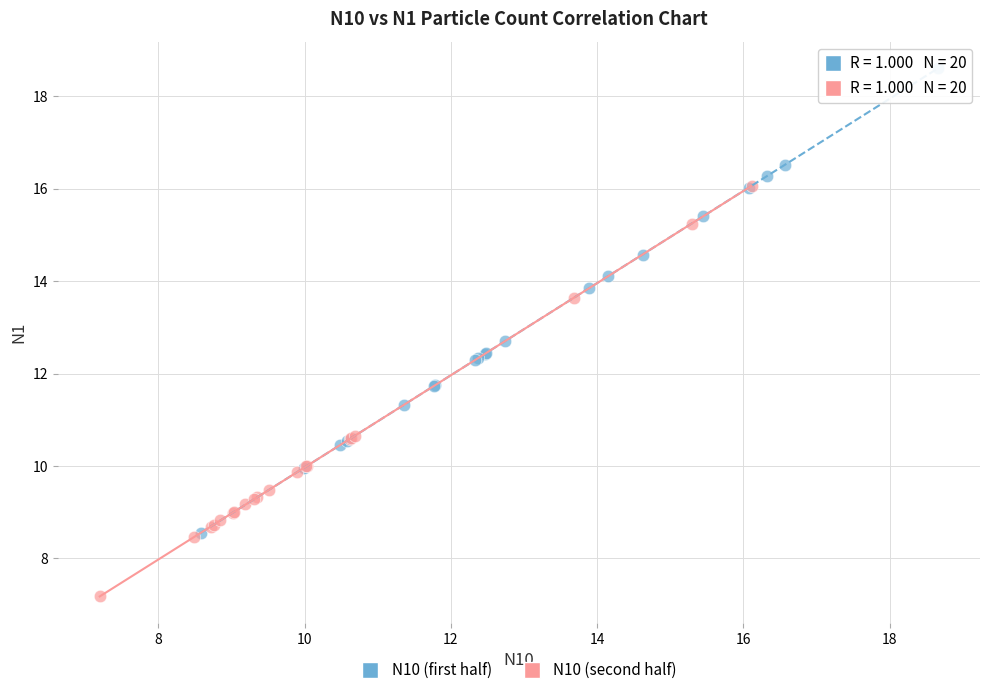

Which series reaches the minimum Y coordinate?

N10 (second half)